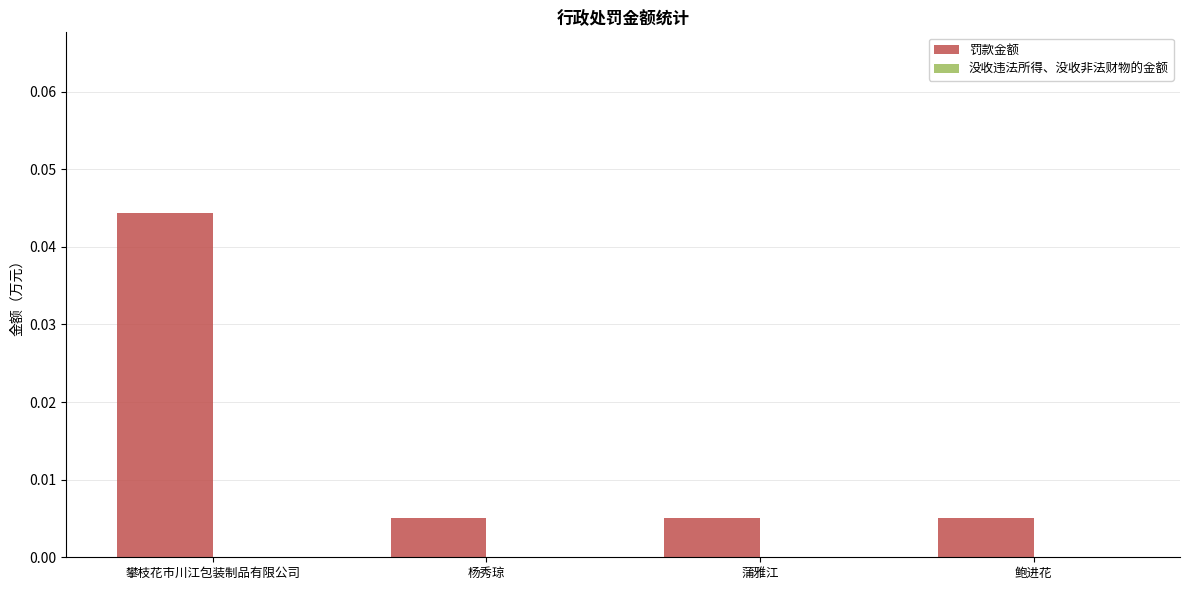

What is the label of the 3rd bar from the left?

蒲雅江